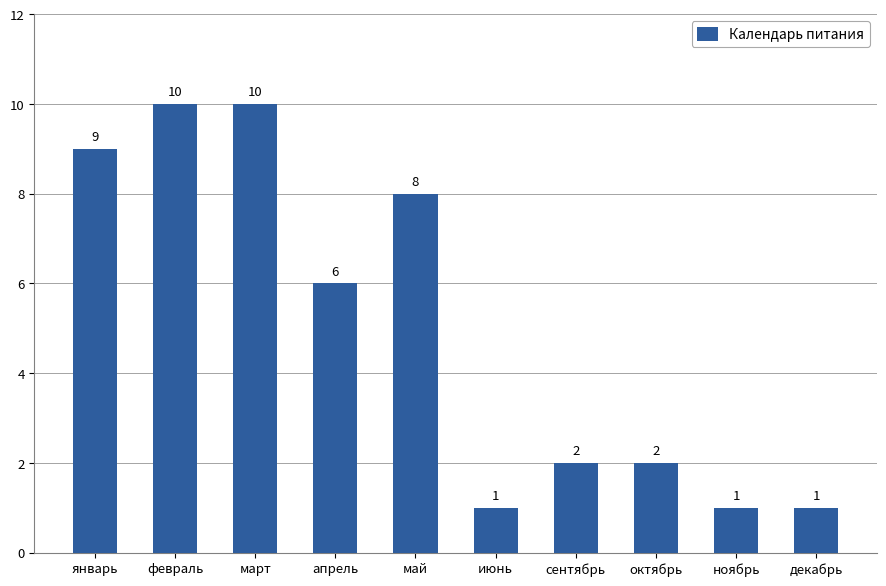

What is the label of the 10th bar from the left?

декабрь